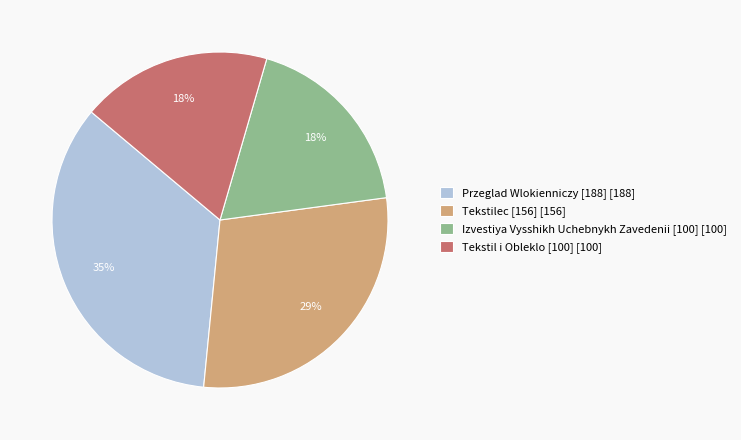

Does Przeglad Wlokienniczy [188] account for over 50% of the chart?

No